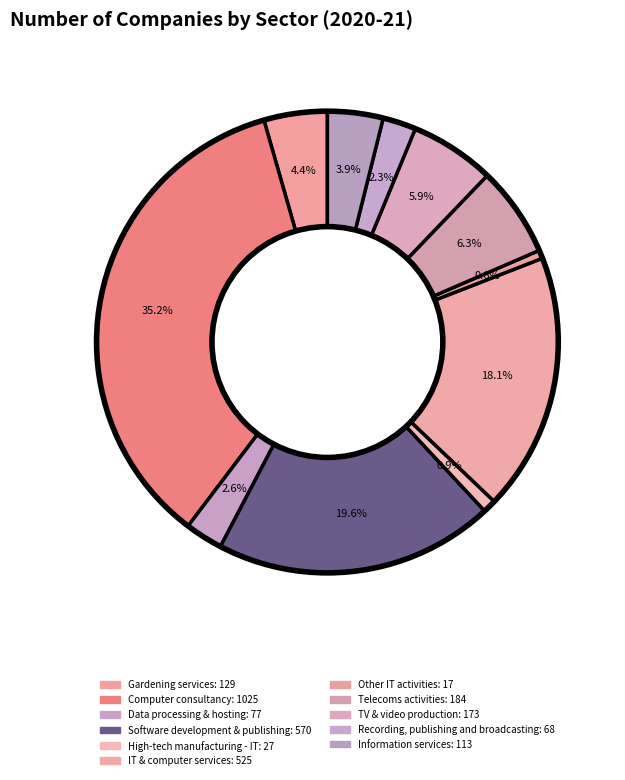

Does High-tech manufacturing - IT account for over 50% of the chart?

No